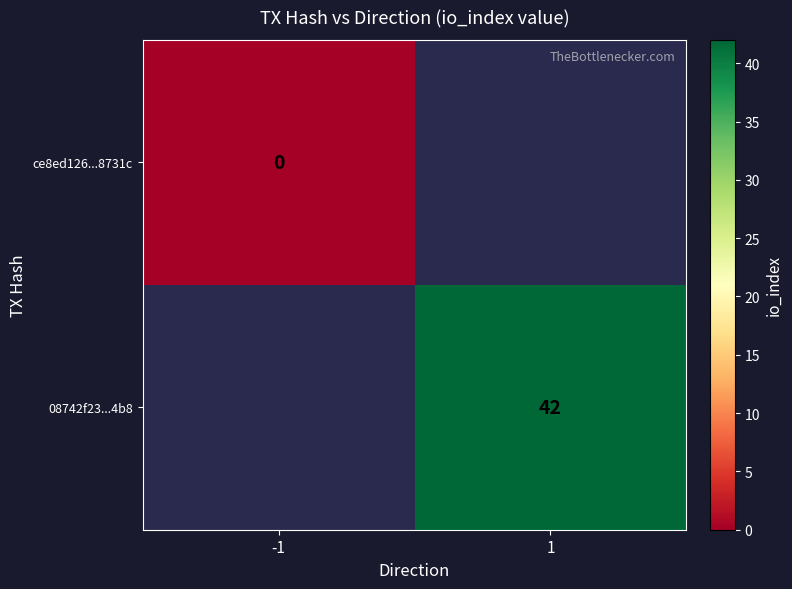

Is the value of 08742f23...4b8 at 1 greater than the value of ce8ed126...8731c at -1?

Yes